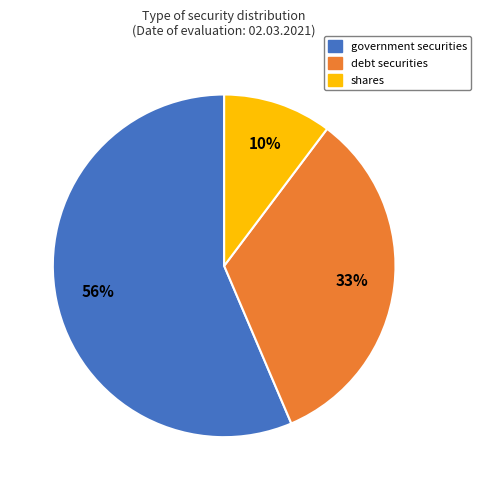

What is the smallest slice in the pie chart?

shares